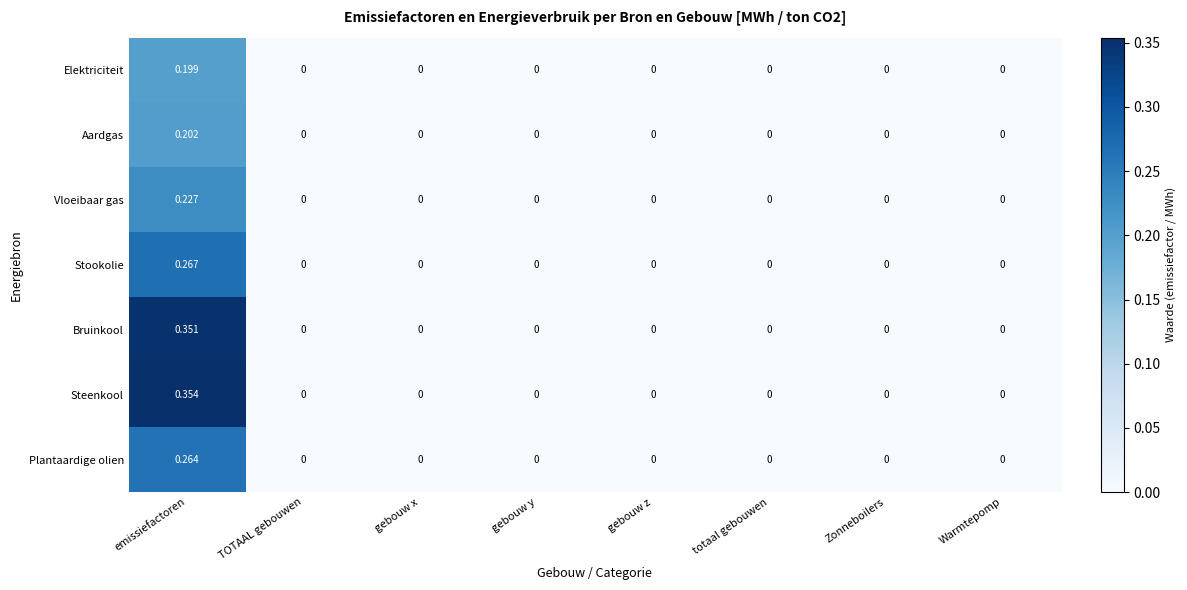

How many series are shown in this chart?

7